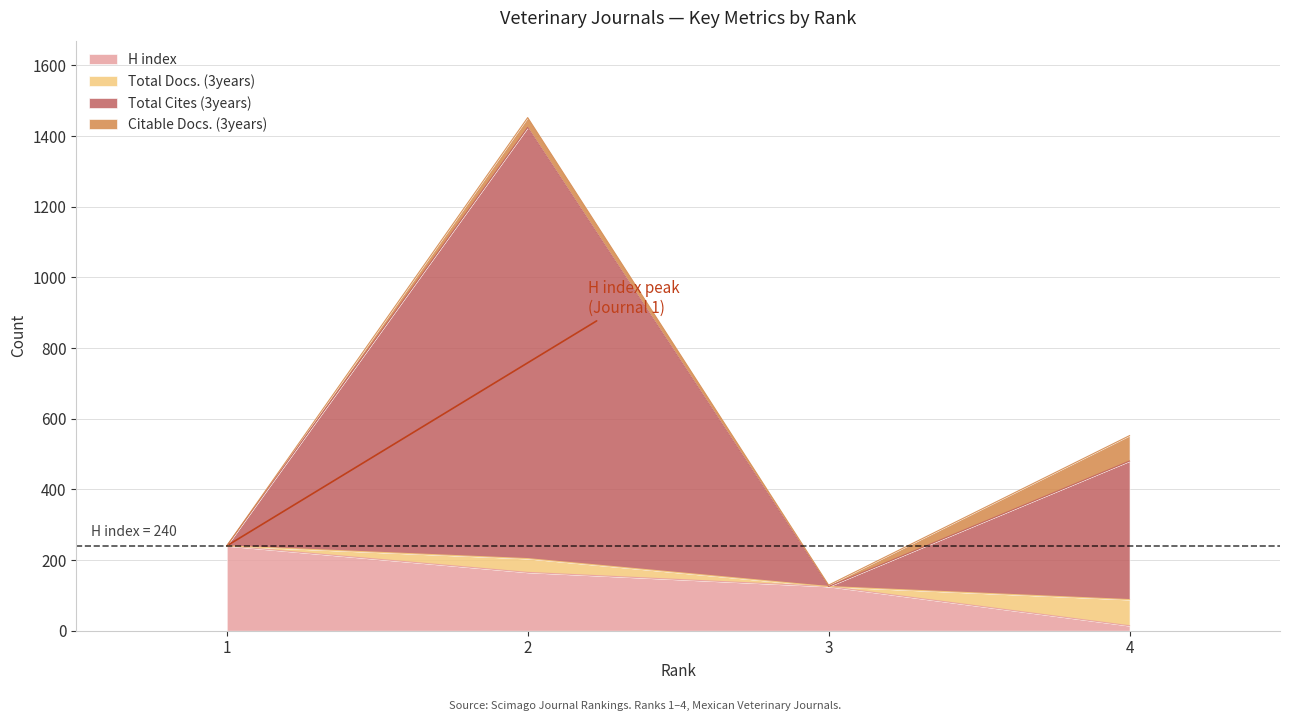

The Total Cites (3years) series shows 338 at 1. True or false?

False